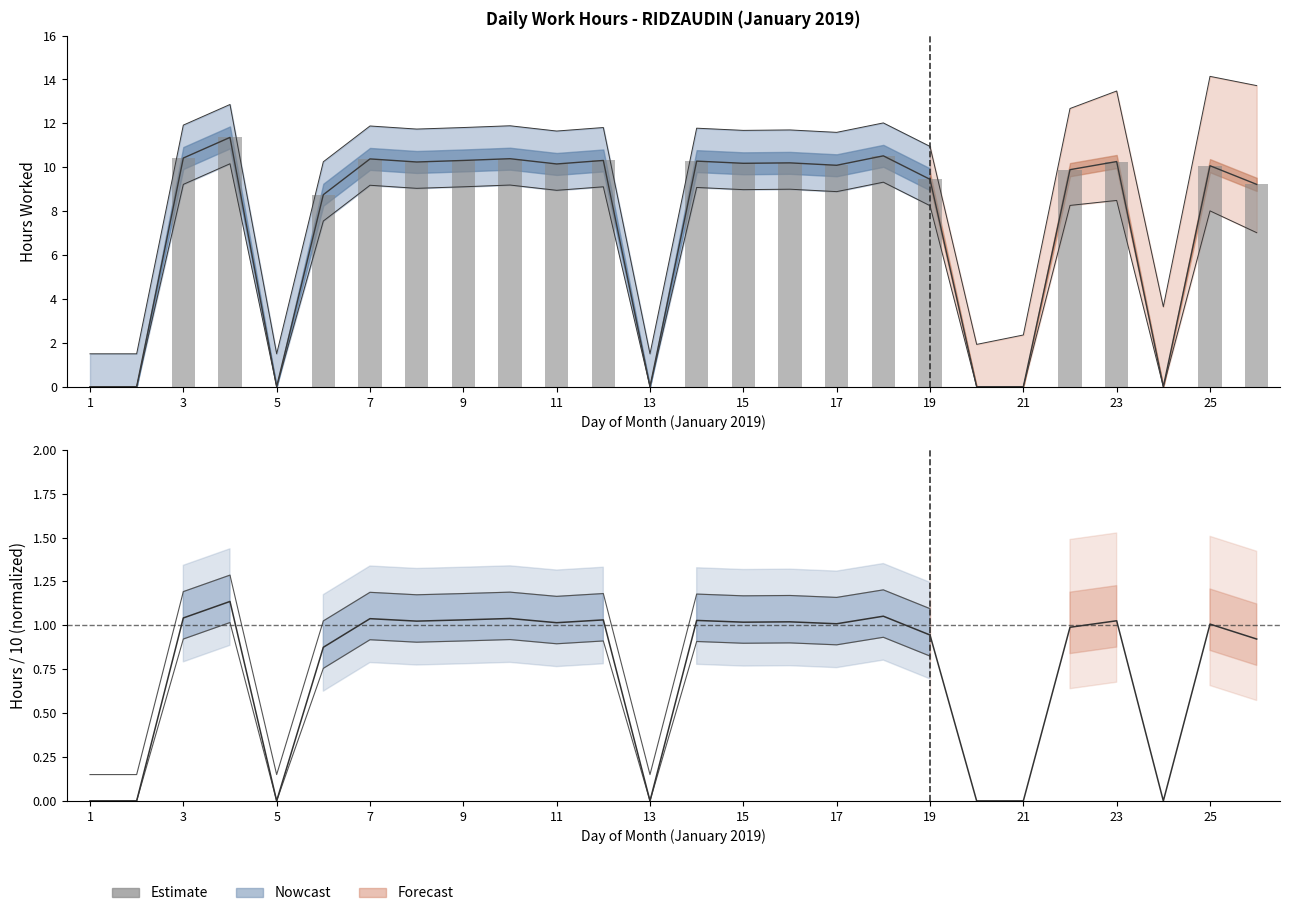

How many data points does each series have?

26